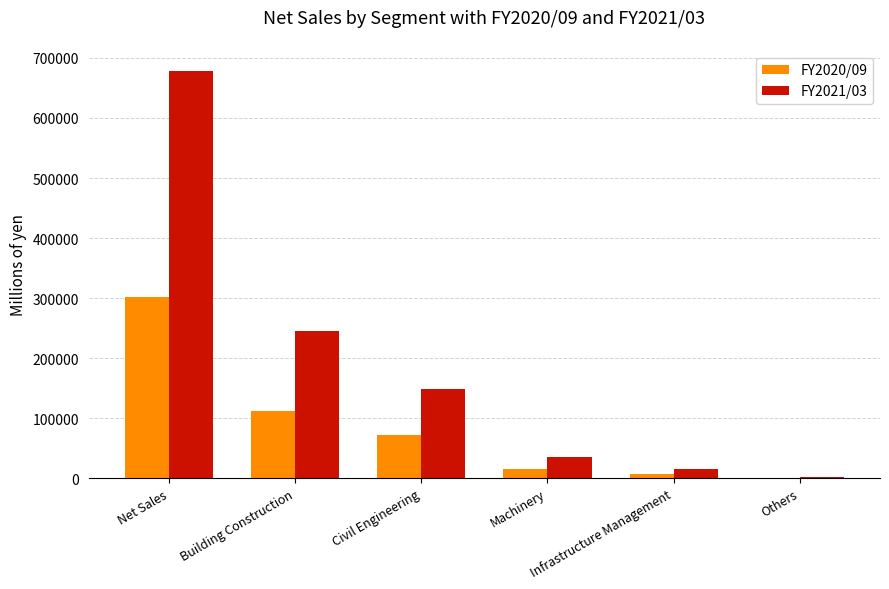

Which series has the largest total across all categories?

FY2021/03